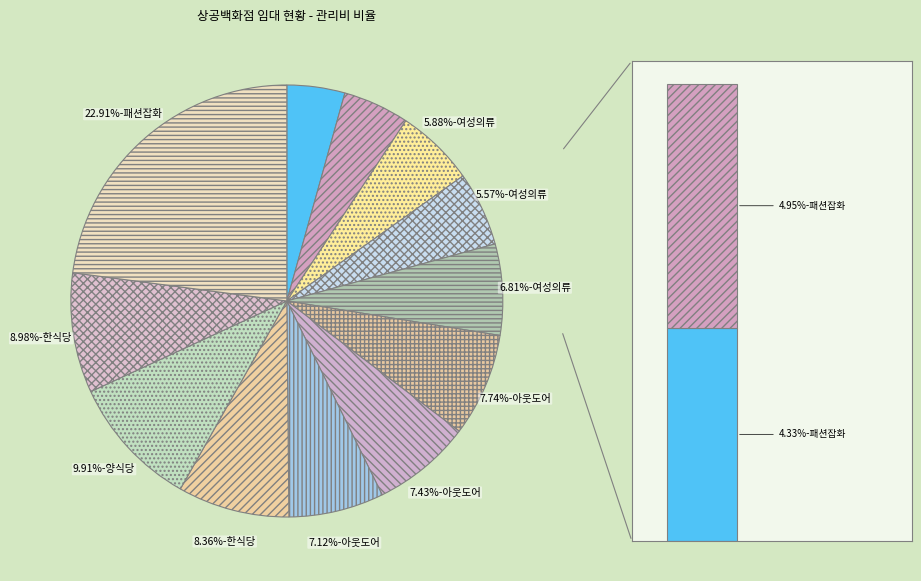

To the nearest percent, what portion does 한식당(민국뚝배기) represent?

9%